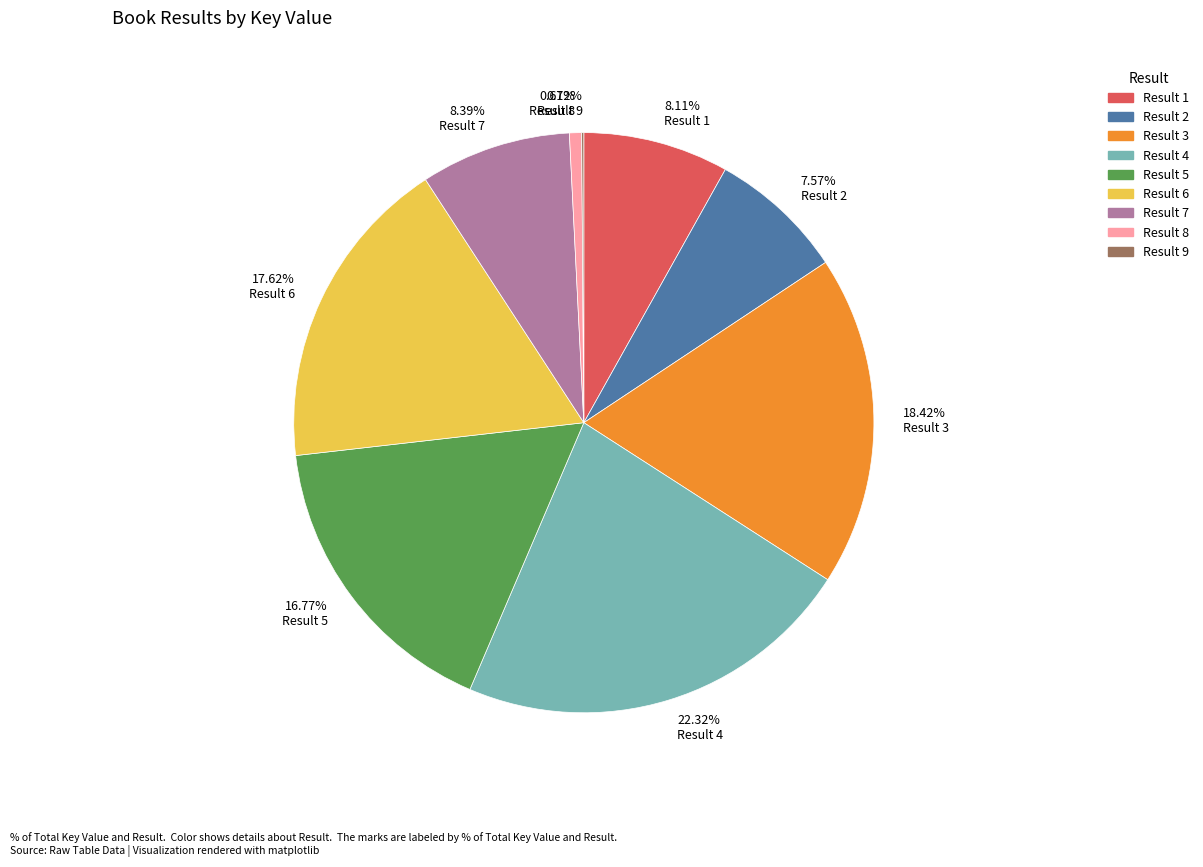

Is 16.77% Result 5 the majority of the pie?

No